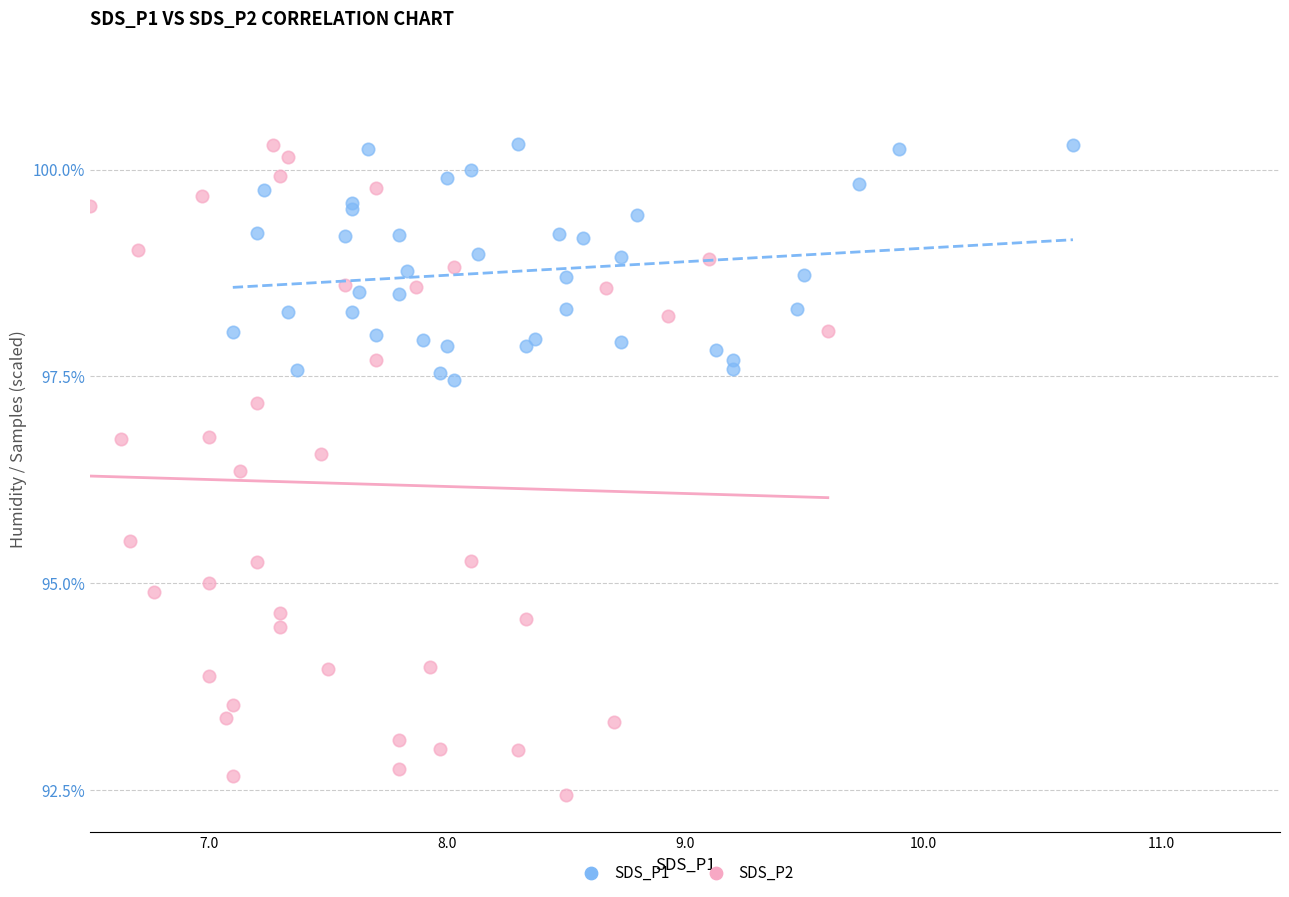

Which series has the widest spread of Y values?

SDS_P2